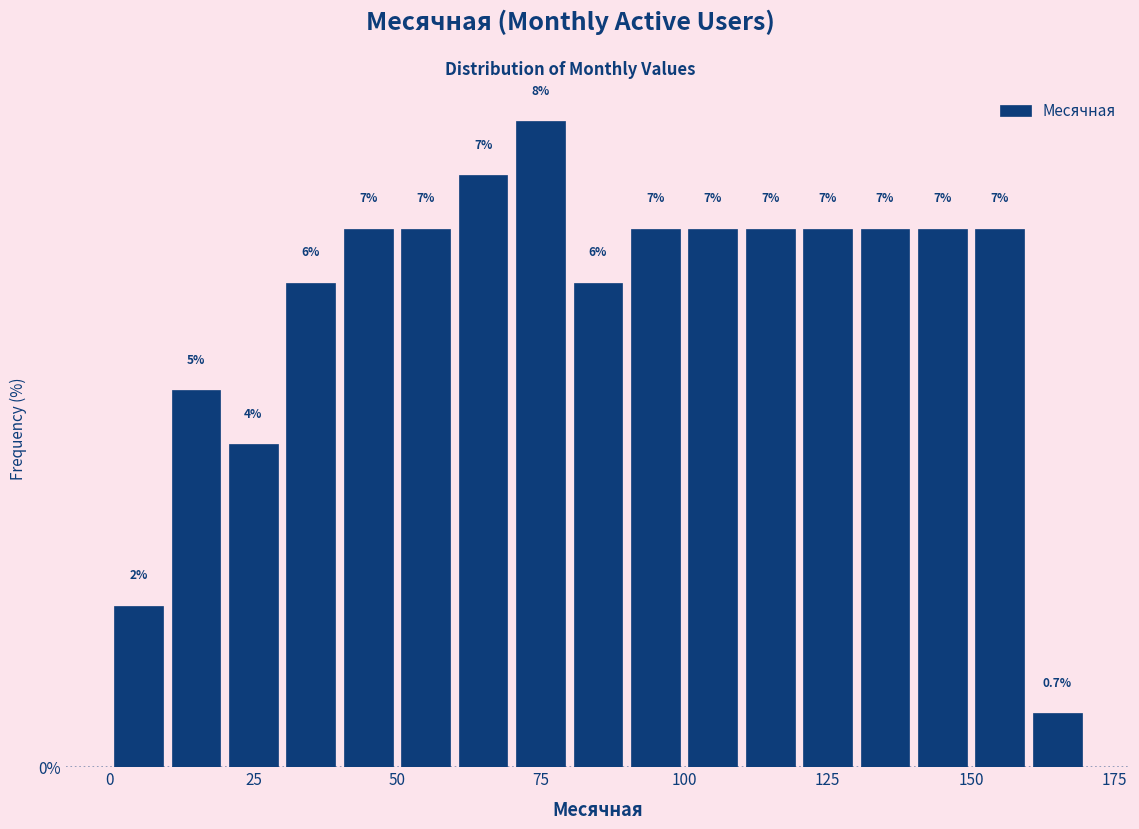

Read against the x-axis, roughly where is the centre of the tallest bar?

75